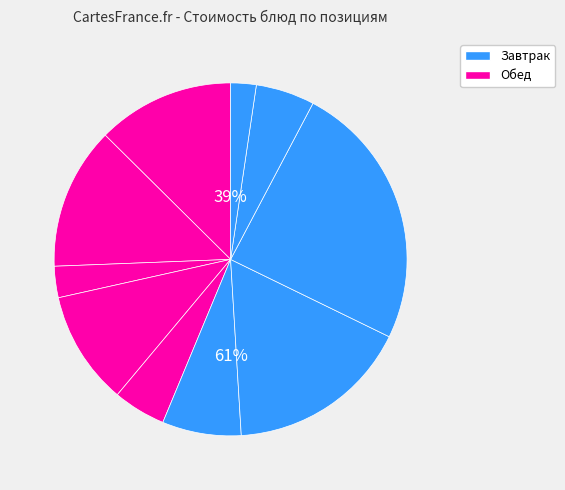

To the nearest percent, what is the average slice percentage?

10%